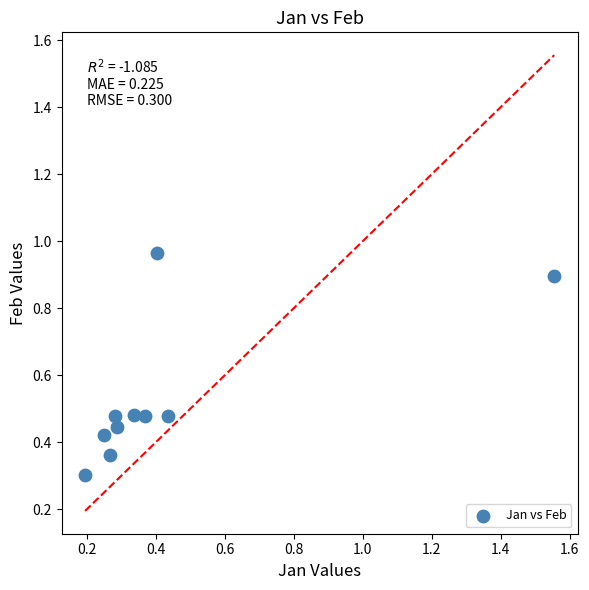

What is the range of Y values (max minus min)?

0.7